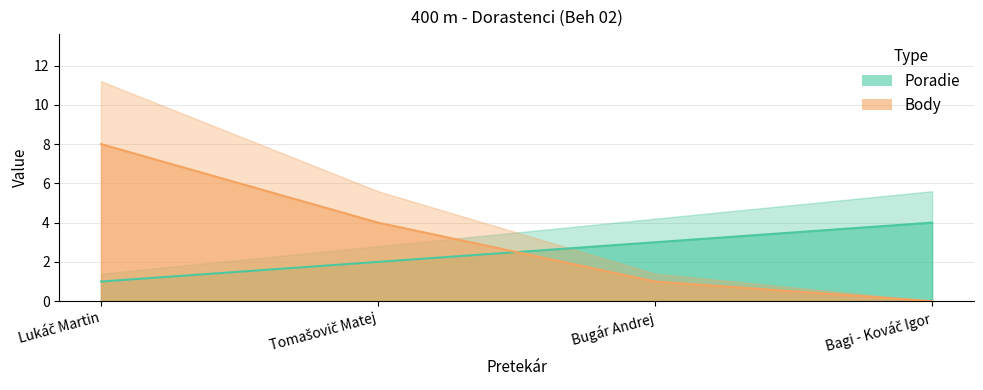

Reading left to right, what are all the values shown in this chart?

Poradie: Lukáč Martin=1	Tomašovič Matej=2	Bugár Andrej=3	Bagi - Kováč Igor=4
Body: Lukáč Martin=8	Tomašovič Matej=4	Bugár Andrej=1	Bagi - Kováč Igor=0